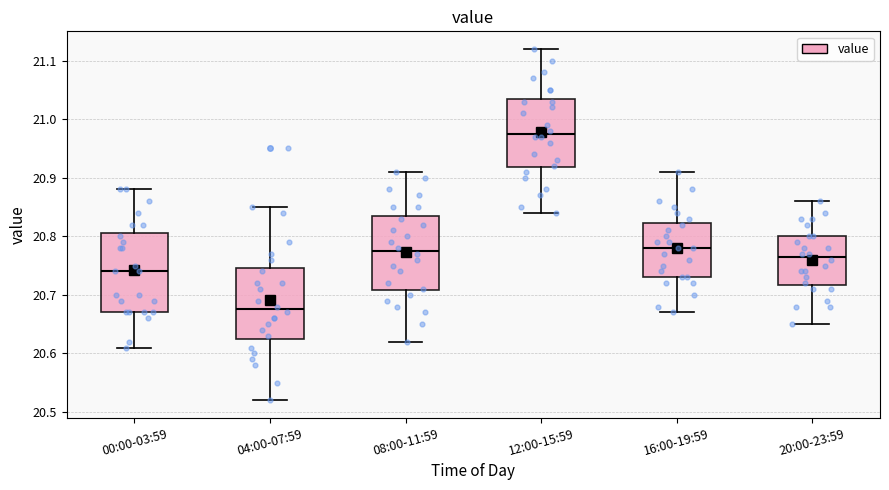

Reading left to right, read every box against the y-axis: the position of its median line, the range the box covers, and the ends of its whiskers. The values are not printed on the chart, so give them approximately, as read against the axis.

00:00-03:59: median 20.74, box 20.67 to 20.81, whiskers 20.61 to 20.88
04:00-07:59: median 20.68, box 20.63 to 20.75, whiskers 20.52 to 20.85
08:00-11:59: median 20.78, box 20.71 to 20.84, whiskers 20.62 to 20.91
12:00-15:59: median 20.98, box 20.92 to 21.04, whiskers 20.84 to 21.12
16:00-19:59: median 20.78, box 20.73 to 20.82, whiskers 20.67 to 20.91
20:00-23:59: median 20.77, box 20.72 to 20.80, whiskers 20.65 to 20.86